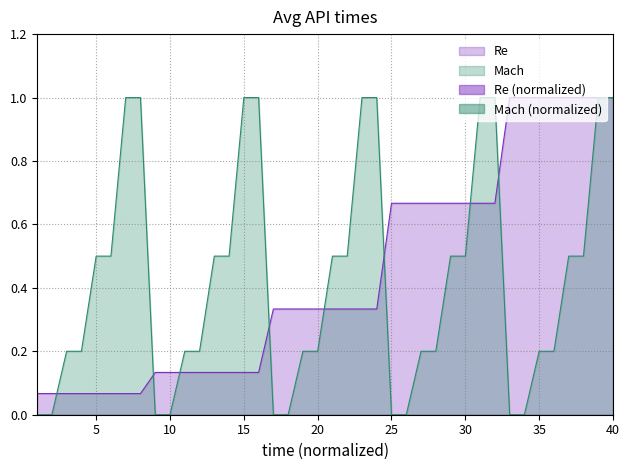

Which series has the largest total across all categories?

Re